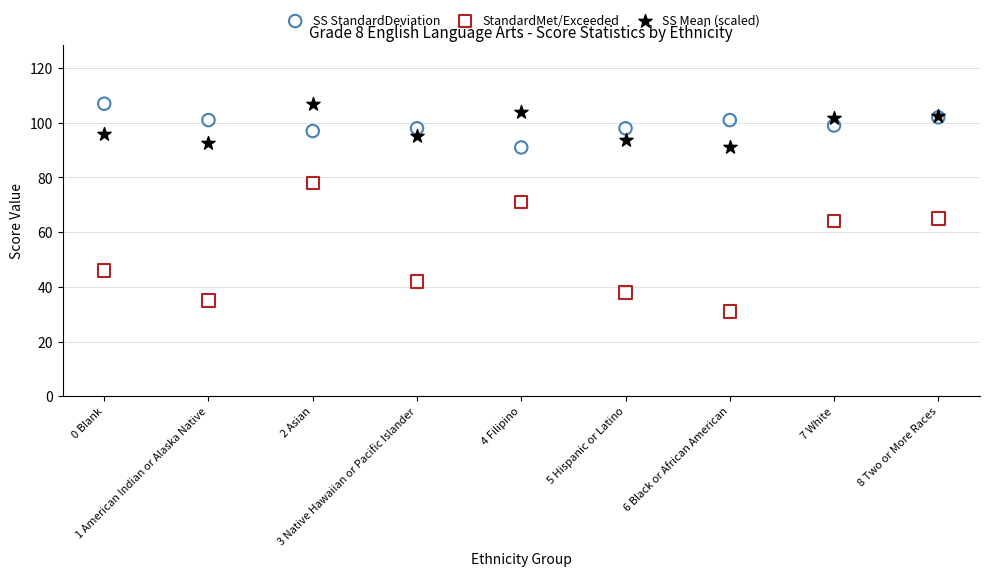

Which series contains the lowest Y value?

StandardMet/Exceeded